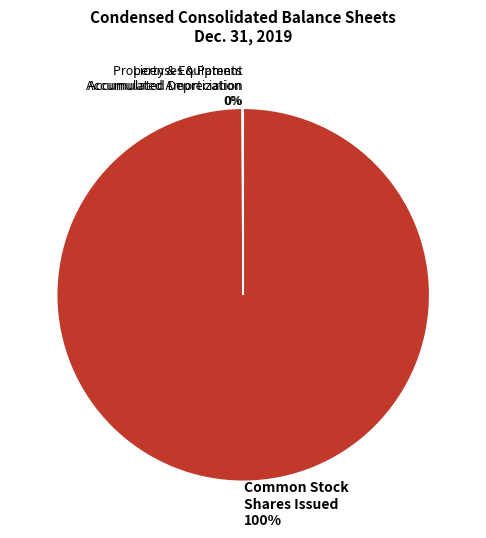

What is the majority slice?

Common Stock Shares Issued